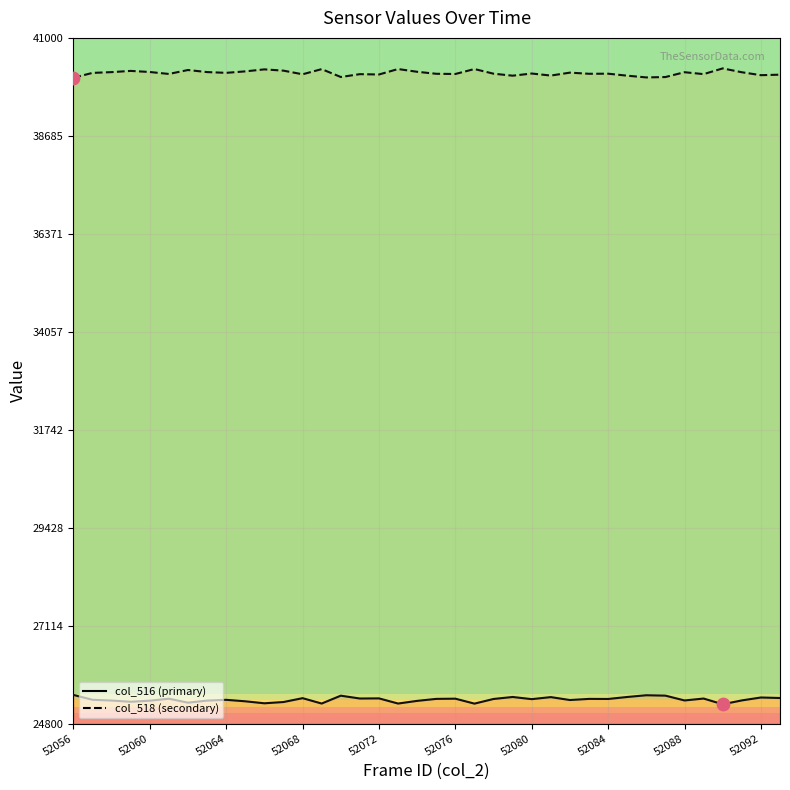

What is the total value across all series at 35?

65535